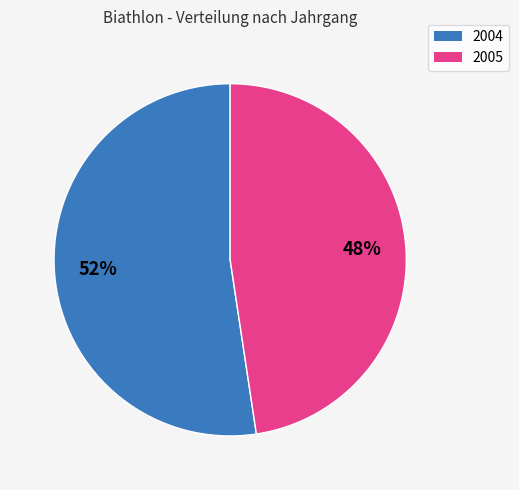

Does any single category account for the majority?

Yes